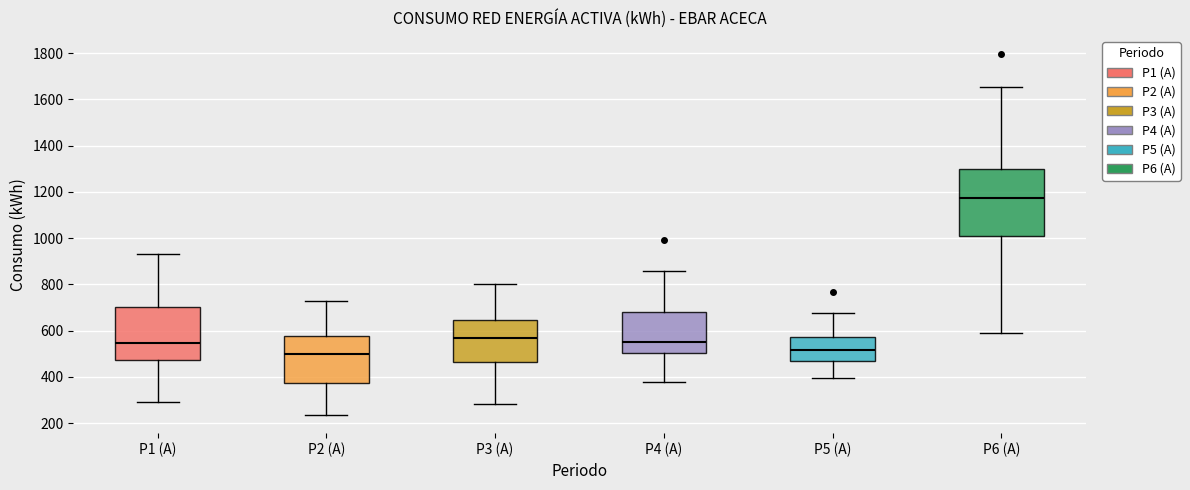

Where is the upper edge of the box for P3 (A) on the y-axis? The values are not printed on the chart, so give them approximately, as read against the axis.

640